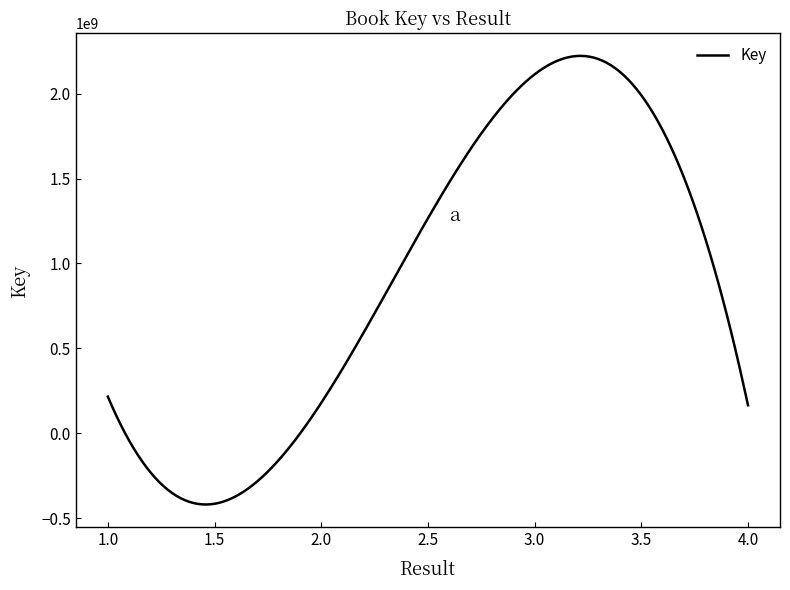

How many lines are shown in the chart?

1